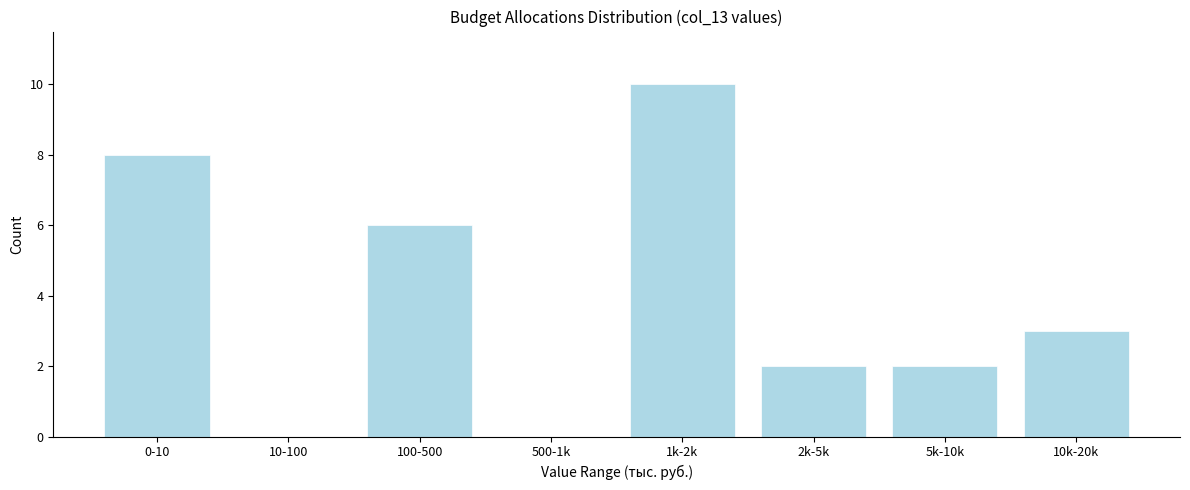

Reading left to right, extract all data points from this chart.

0-10=8	10-100=0	100-500=6	500-1k=0	1k-2k=10	2k-5k=2	5k-10k=2	10k-20k=3